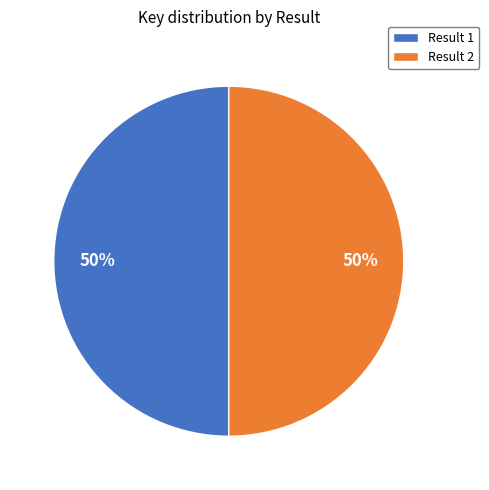

To the nearest percent, what portion does Result 1 represent?

50%